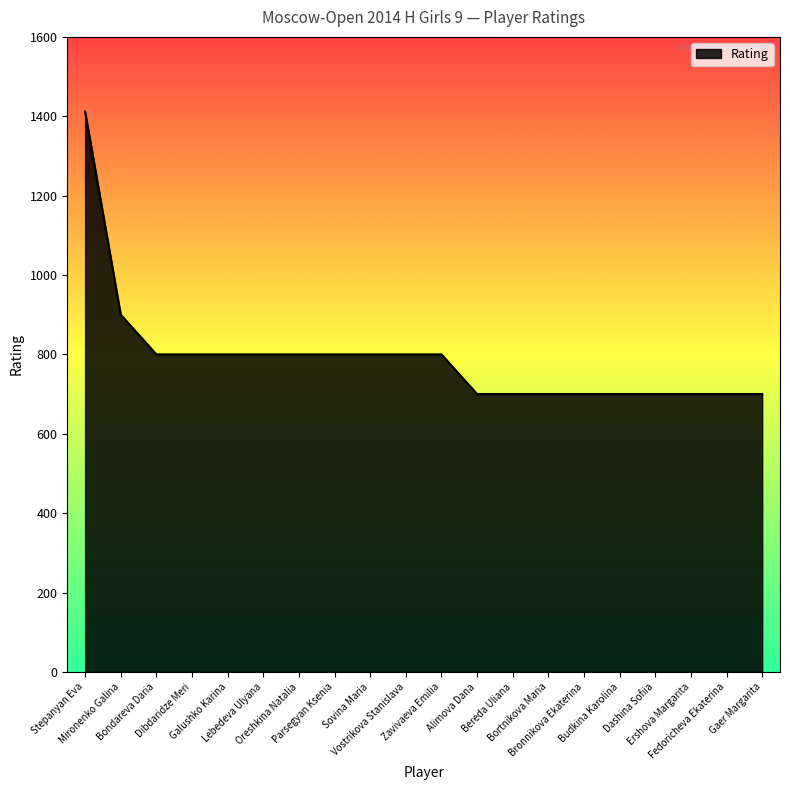

How many lines are shown in the chart?

1